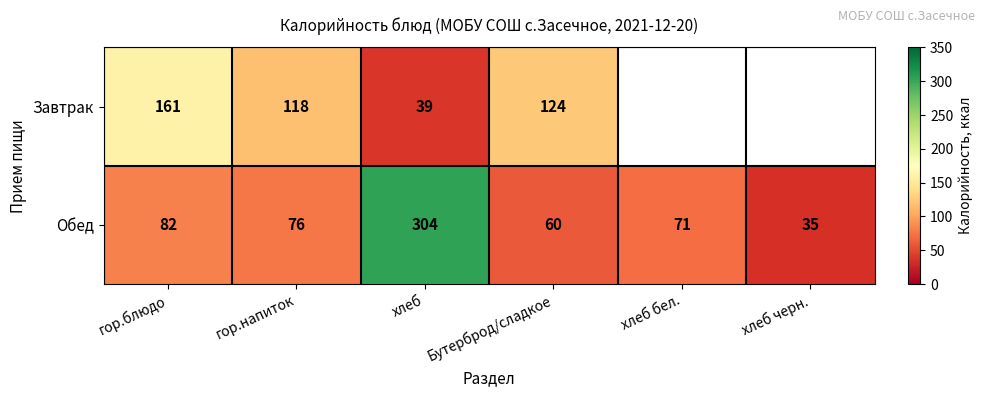

What is the difference between the highest and lowest values at хлеб?

265